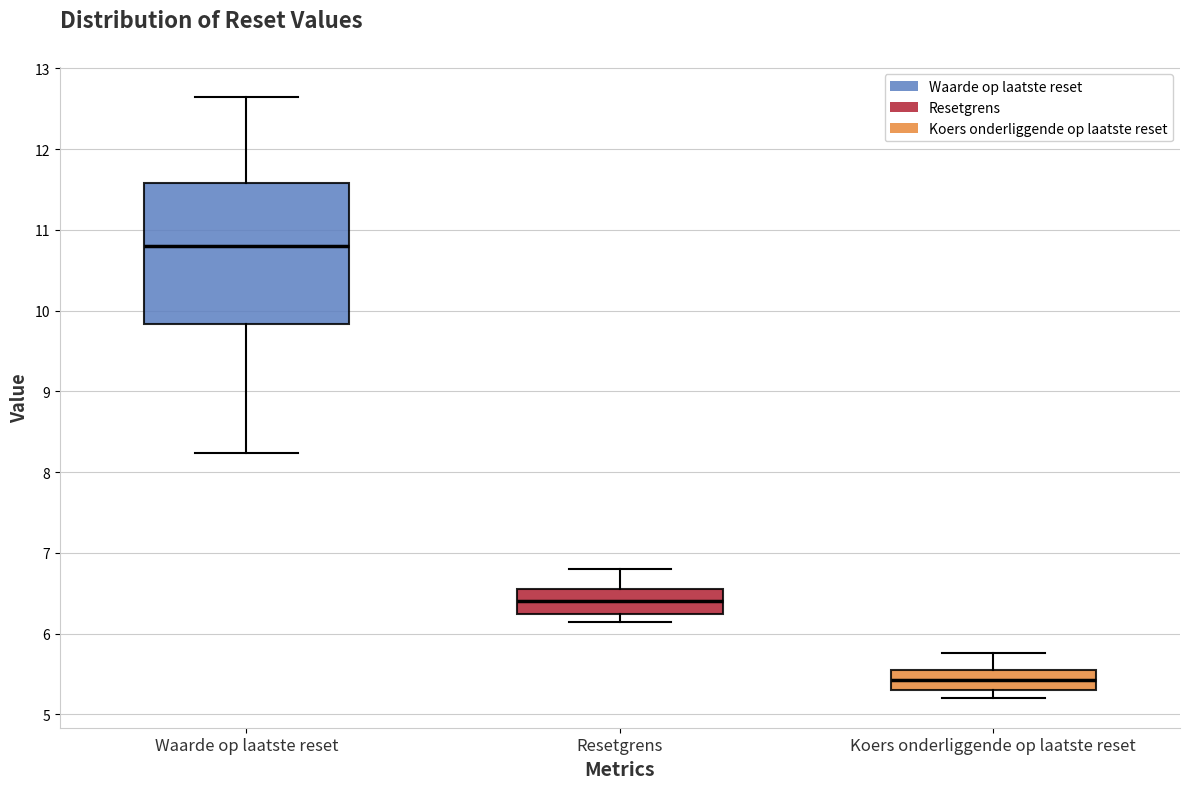

Which box's median line is the highest?

Waarde op laatste reset